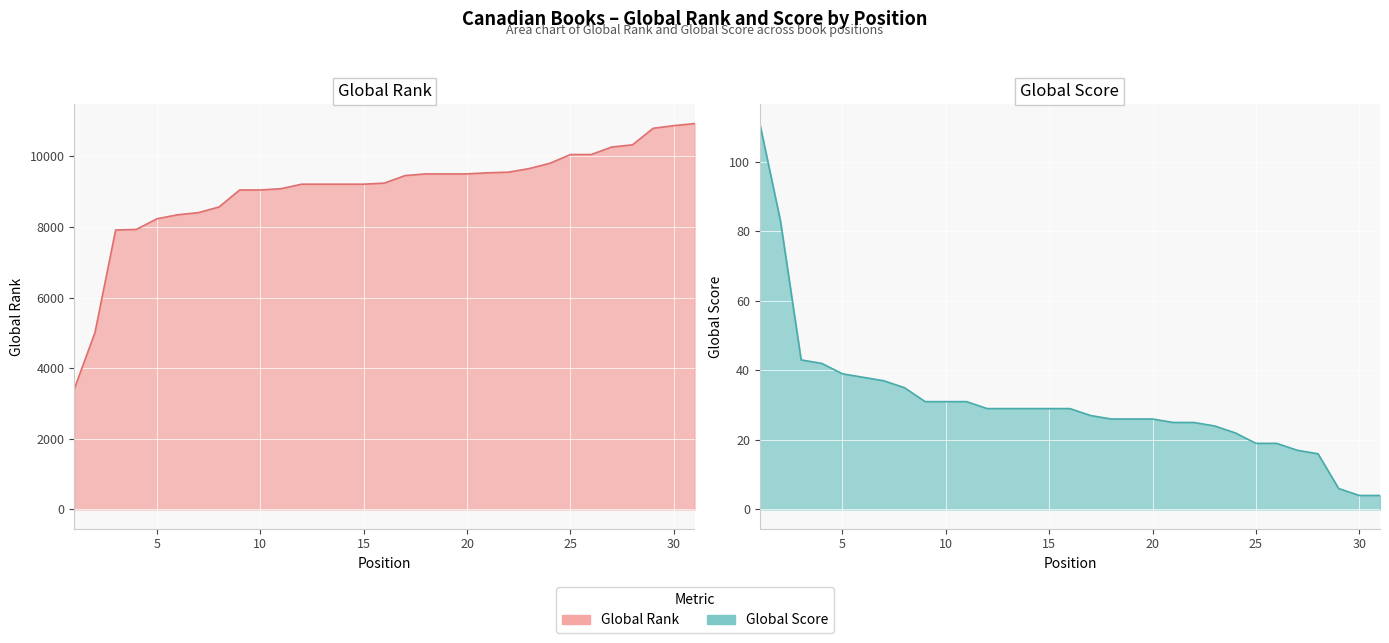

True or false: Global Rank and Global Score cross at least once.

False